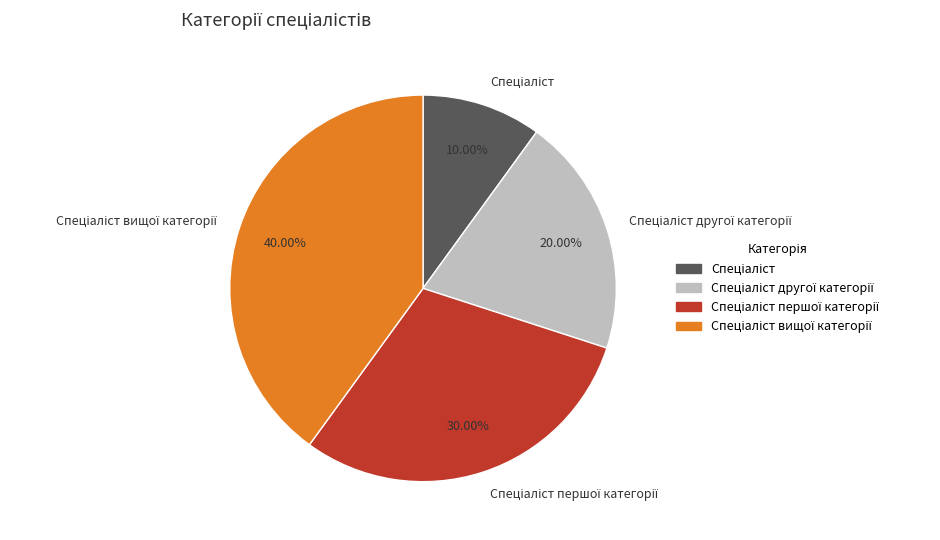

Does any single category account for the majority?

No